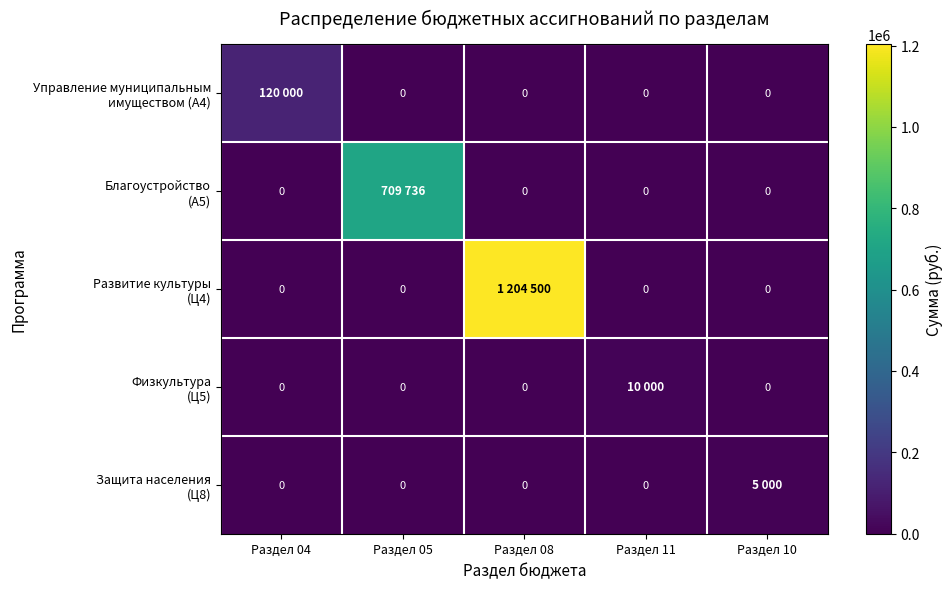

Which series has the largest total across all categories?

Развитие культуры (Ц4)